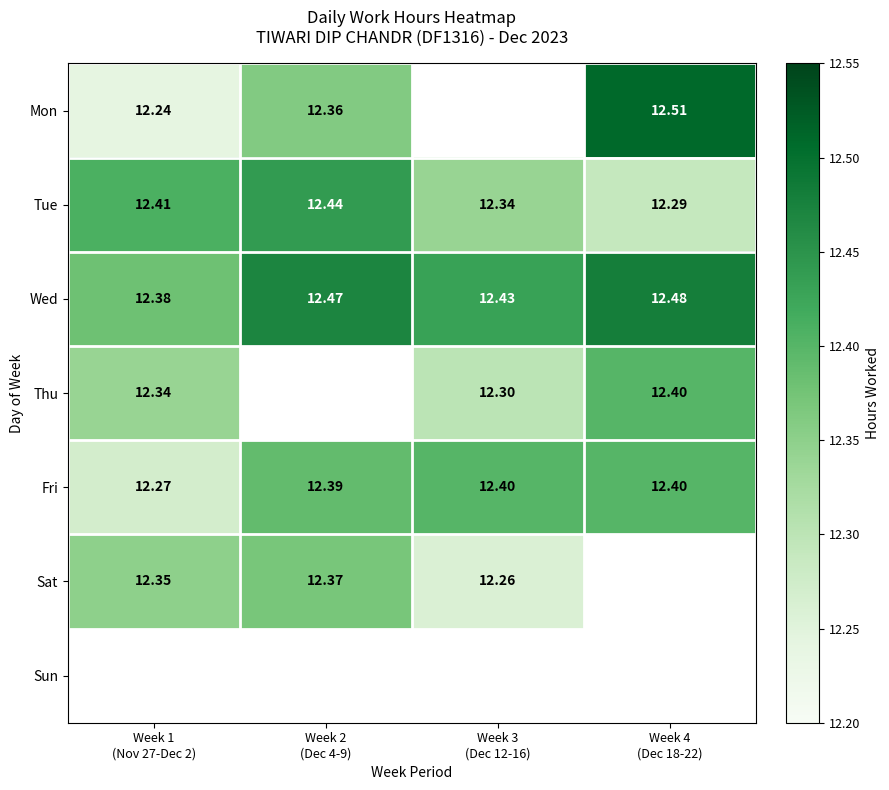

True or false: Sat has a value of 8.0 at Week 1 (Nov 27-Dec 2).

False